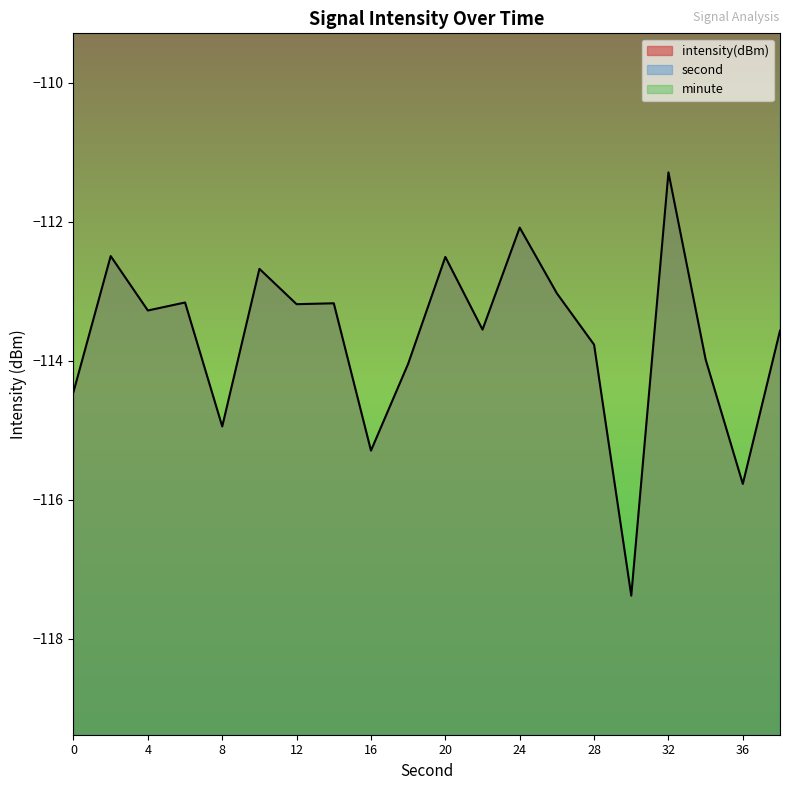

What is the total value across all series at 38?

-75.6